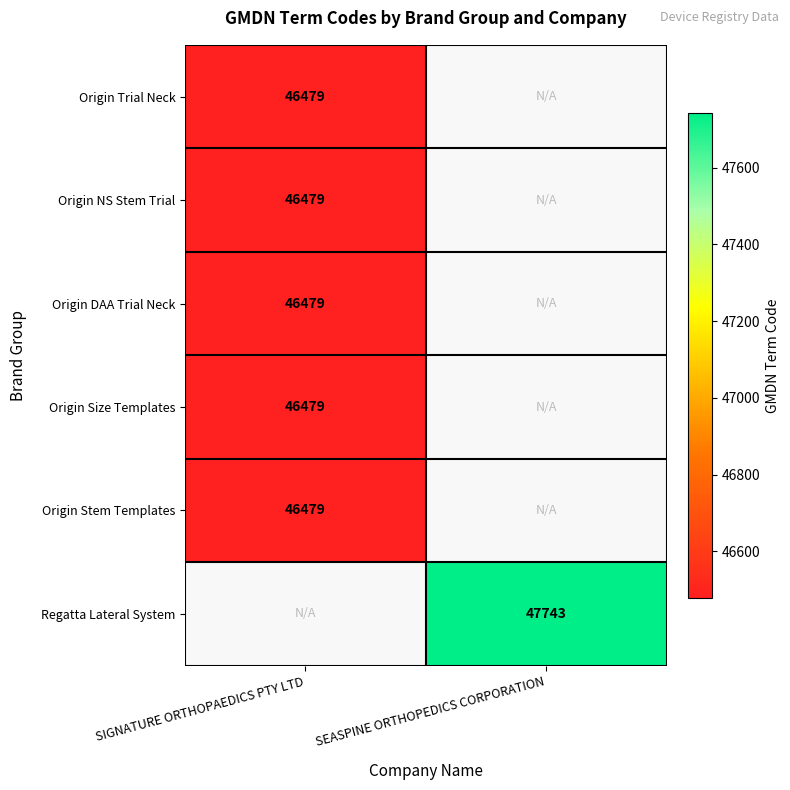

Is it true that Regatta Lateral System equals 66873 at SEASPINE ORTHOPEDICS CORPORATION?

False